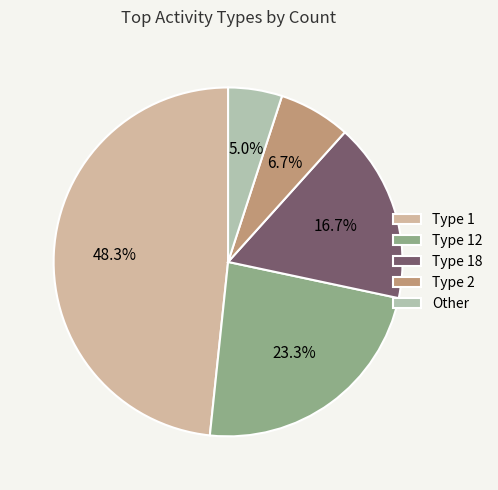

What is the smallest slice in the pie chart?

Other